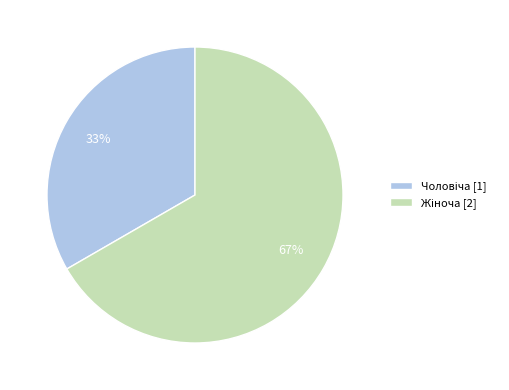

Is there any slice that represents more than half of the pie?

Yes